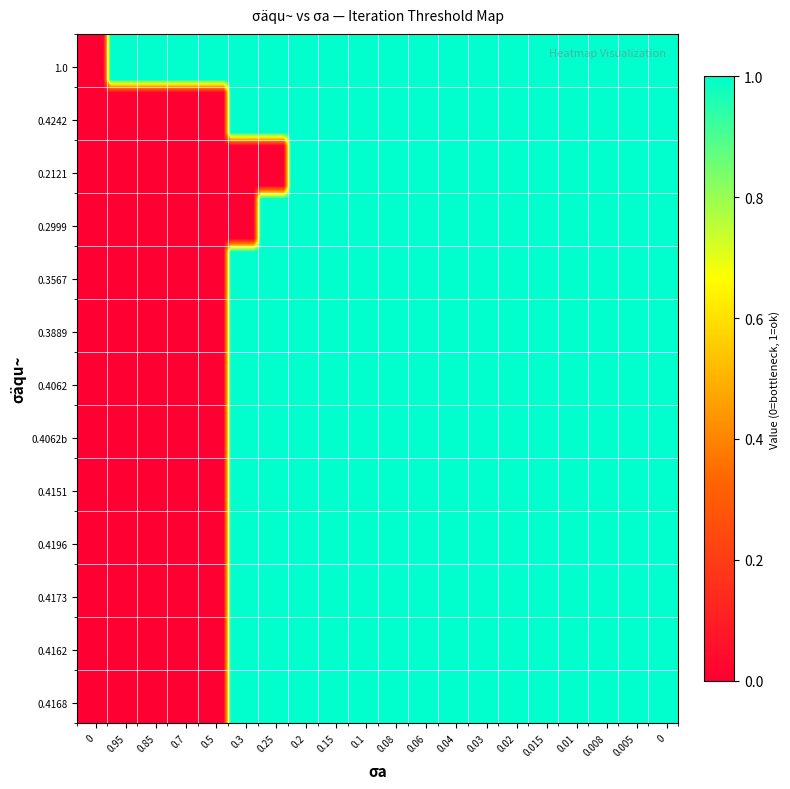

Reading left to right, transcribe all the data shown in this chart.

1.0: 0=0	1=1	2=1	3=1	4=1	5=1	6=1	7=1	8=1	9=1	10=1	11=1	12=1	13=1	14=1	15=1	16=1	17=1	18=1	19=1
0.4242: 0=0	1=0	2=0	3=0	4=0	5=1	6=1	7=1	8=1	9=1	10=1	11=1	12=1	13=1	14=1	15=1	16=1	17=1	18=1	19=1
0.2121: 0=0	1=0	2=0	3=0	4=0	5=0	6=0	7=1	8=1	9=1	10=1	11=1	12=1	13=1	14=1	15=1	16=1	17=1	18=1	19=1
0.2999: 0=0	1=0	2=0	3=0	4=0	5=0	6=1	7=1	8=1	9=1	10=1	11=1	12=1	13=1	14=1	15=1	16=1	17=1	18=1	19=1
0.3567: 0=0	1=0	2=0	3=0	4=0	5=1	6=1	7=1	8=1	9=1	10=1	11=1	12=1	13=1	14=1	15=1	16=1	17=1	18=1	19=1
0.3889: 0=0	1=0	2=0	3=0	4=0	5=1	6=1	7=1	8=1	9=1	10=1	11=1	12=1	13=1	14=1	15=1	16=1	17=1	18=1	19=1
0.4062: 0=0	1=0	2=0	3=0	4=0	5=1	6=1	7=1	8=1	9=1	10=1	11=1	12=1	13=1	14=1	15=1	16=1	17=1	18=1	19=1
0.4062b: 0=0	1=0	2=0	3=0	4=0	5=1	6=1	7=1	8=1	9=1	10=1	11=1	12=1	13=1	14=1	15=1	16=1	17=1	18=1	19=1
0.4151: 0=0	1=0	2=0	3=0	4=0	5=1	6=1	7=1	8=1	9=1	10=1	11=1	12=1	13=1	14=1	15=1	16=1	17=1	18=1	19=1
0.4196: 0=0	1=0	2=0	3=0	4=0	5=1	6=1	7=1	8=1	9=1	10=1	11=1	12=1	13=1	14=1	15=1	16=1	17=1	18=1	19=1
0.4173: 0=0	1=0	2=0	3=0	4=0	5=1	6=1	7=1	8=1	9=1	10=1	11=1	12=1	13=1	14=1	15=1	16=1	17=1	18=1	19=1
0.4162: 0=0	1=0	2=0	3=0	4=0	5=1	6=1	7=1	8=1	9=1	10=1	11=1	12=1	13=1	14=1	15=1	16=1	17=1	18=1	19=1
0.4168: 0=0	1=0	2=0	3=0	4=0	5=1	6=1	7=1	8=1	9=1	10=1	11=1	12=1	13=1	14=1	15=1	16=1	17=1	18=1	19=1